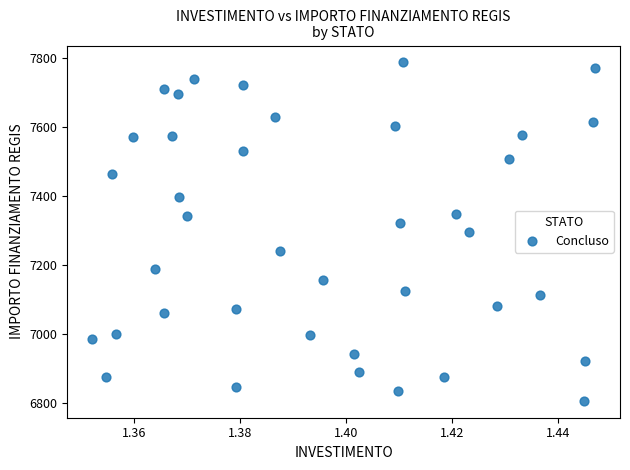

What is the range of Y values (max minus min)?

981.4